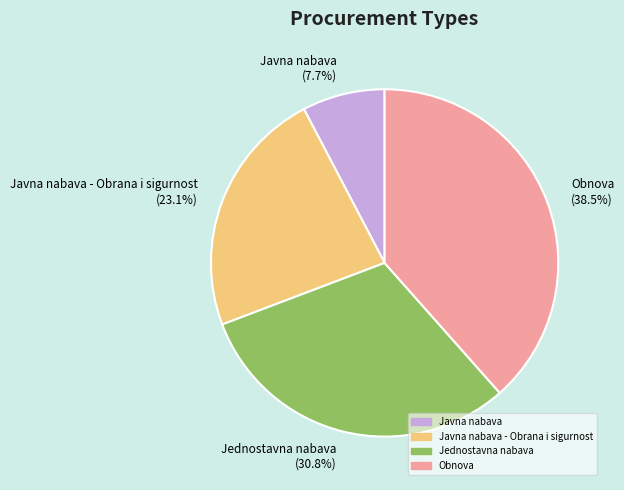

Which slice is the smallest?

Javna nabava (7.7%)